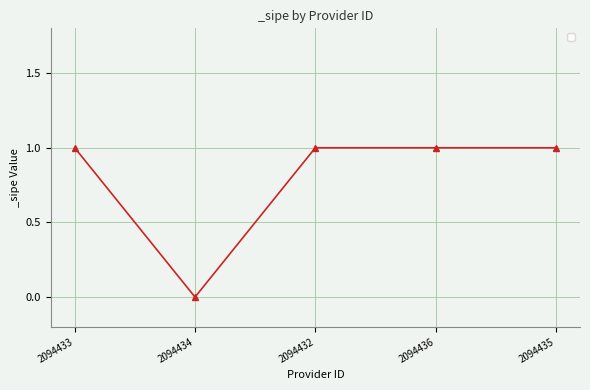

Reading right to left, extract all data points from this chart.

2094435=1	2094436=1	2094432=1	2094434=0	2094433=1